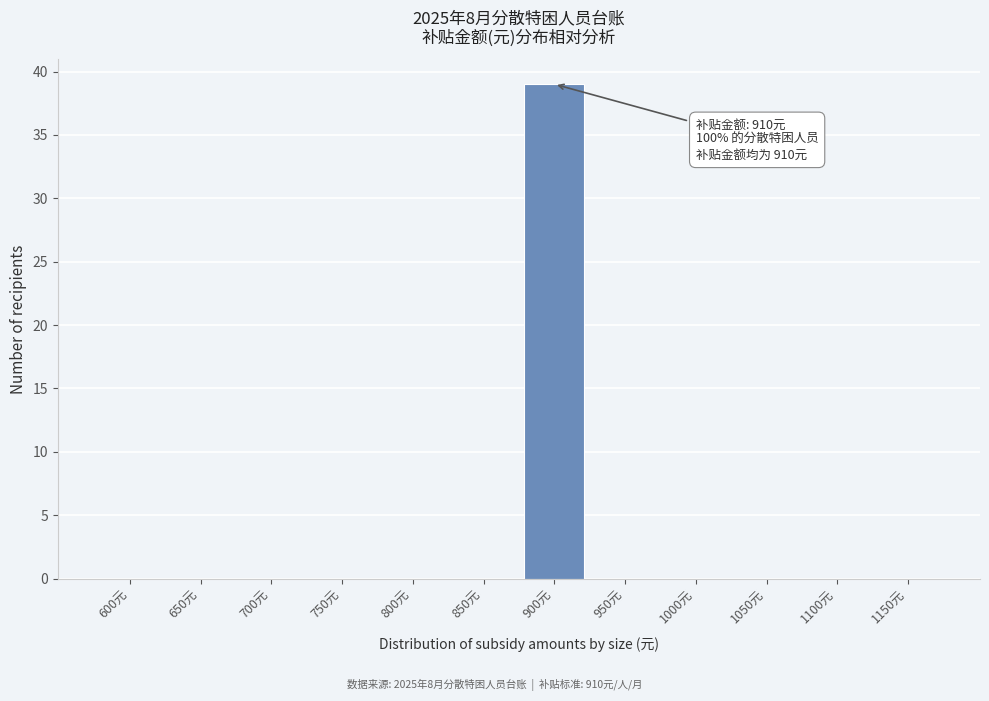

Reading left to right, what are all the values shown in this chart?

600元=0	650元=0	700元=0	750元=0	800元=0	850元=0	900元=39	950元=0	1000元=0	1050元=0	1100元=0	1150元=0